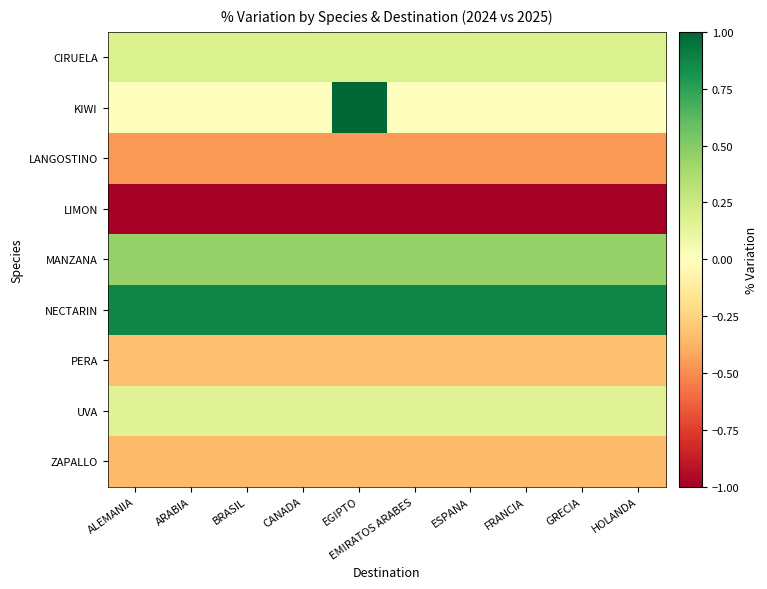

Reading right to left, what are all the values shown in this chart?

CIRUELA: HOLANDA=0.2	GRECIA=0.2	FRANCIA=0.2	ESPANA=0.2	EMIRATOS ARABES=0.2	EGIPTO=0.2	CANADA=0.2	BRASIL=0.2	ARABIA=0.2	ALEMANIA=0.2
KIWI: HOLANDA=0.0	GRECIA=0.0	FRANCIA=0.0	ESPANA=0.0	EMIRATOS ARABES=0.0	EGIPTO=2.0	CANADA=0.0	BRASIL=0.0	ARABIA=0.0	ALEMANIA=0.0
LANGOSTINO: HOLANDA=-0.5	GRECIA=-0.5	FRANCIA=-0.5	ESPANA=-0.5	EMIRATOS ARABES=-0.5	EGIPTO=-0.5	CANADA=-0.5	BRASIL=-0.5	ARABIA=-0.5	ALEMANIA=-0.5
LIMON: HOLANDA=-1.0	GRECIA=-1.0	FRANCIA=-1.0	ESPANA=-1.0	EMIRATOS ARABES=-1.0	EGIPTO=-1.0	CANADA=-1.0	BRASIL=-1.0	ARABIA=-1.0	ALEMANIA=-1.0
MANZANA: HOLANDA=0.5	GRECIA=0.5	FRANCIA=0.5	ESPANA=0.5	EMIRATOS ARABES=0.5	EGIPTO=0.5	CANADA=0.5	BRASIL=0.5	ARABIA=0.5	ALEMANIA=0.5
NECTARIN: HOLANDA=0.9	GRECIA=0.9	FRANCIA=0.9	ESPANA=0.9	EMIRATOS ARABES=0.9	EGIPTO=0.9	CANADA=0.9	BRASIL=0.9	ARABIA=0.9	ALEMANIA=0.9
PERA: HOLANDA=-0.3	GRECIA=-0.3	FRANCIA=-0.3	ESPANA=-0.3	EMIRATOS ARABES=-0.3	EGIPTO=-0.3	CANADA=-0.3	BRASIL=-0.3	ARABIA=-0.3	ALEMANIA=-0.3
UVA: HOLANDA=0.2	GRECIA=0.2	FRANCIA=0.2	ESPANA=0.2	EMIRATOS ARABES=0.2	EGIPTO=0.2	CANADA=0.2	BRASIL=0.2	ARABIA=0.2	ALEMANIA=0.2
ZAPALLO: HOLANDA=-0.3	GRECIA=-0.3	FRANCIA=-0.3	ESPANA=-0.3	EMIRATOS ARABES=-0.3	EGIPTO=-0.3	CANADA=-0.3	BRASIL=-0.3	ARABIA=-0.3	ALEMANIA=-0.3